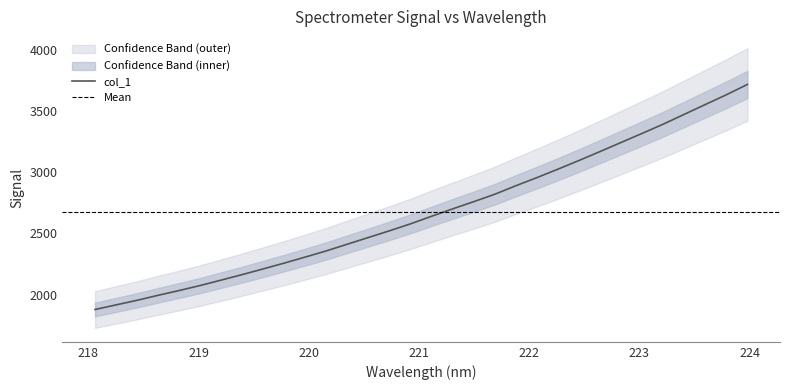

What is the difference between the values at 220.3533 and 219.7801?

155.0